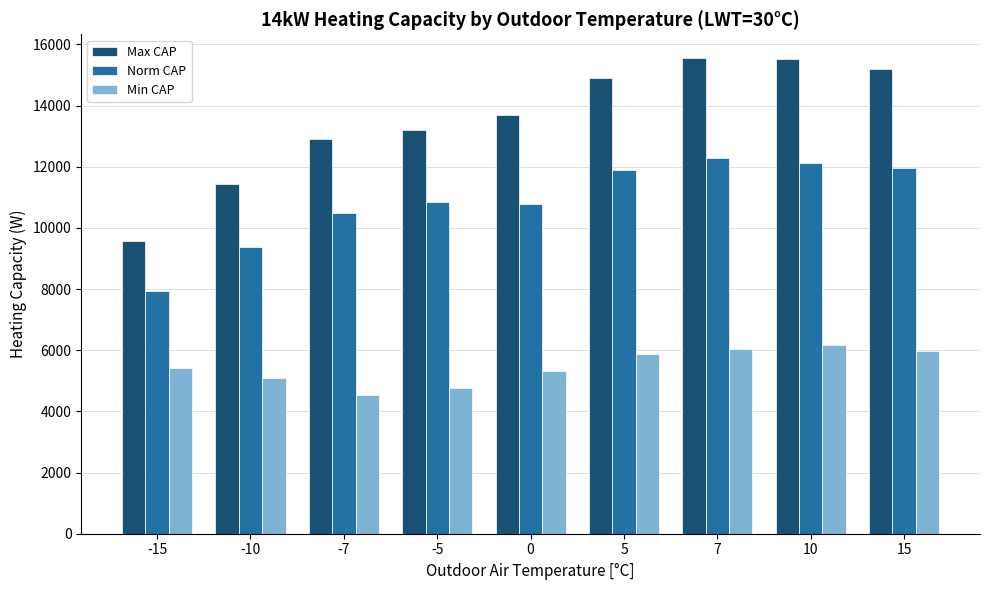

Rank the series at 15 from highest to lowest value.

Max CAP, Norm CAP, Min CAP